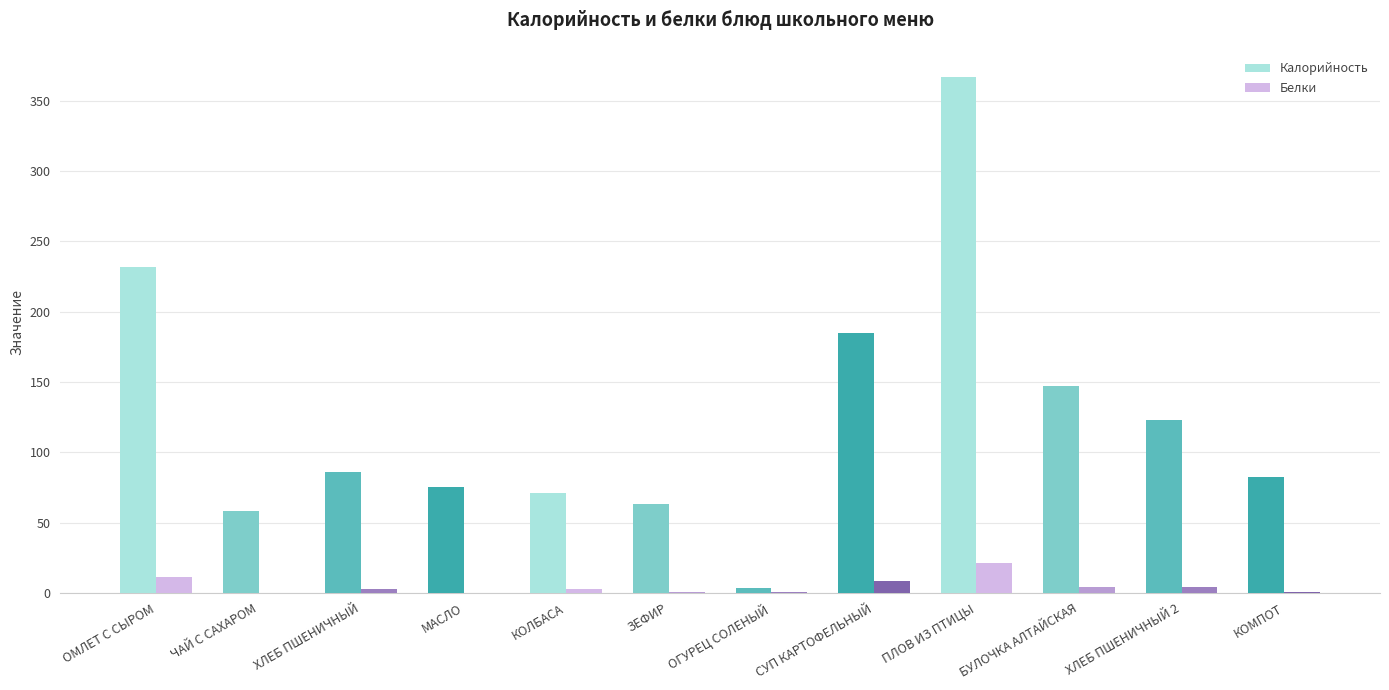

What are all the series names shown in the legend?

Калорийность, Белки